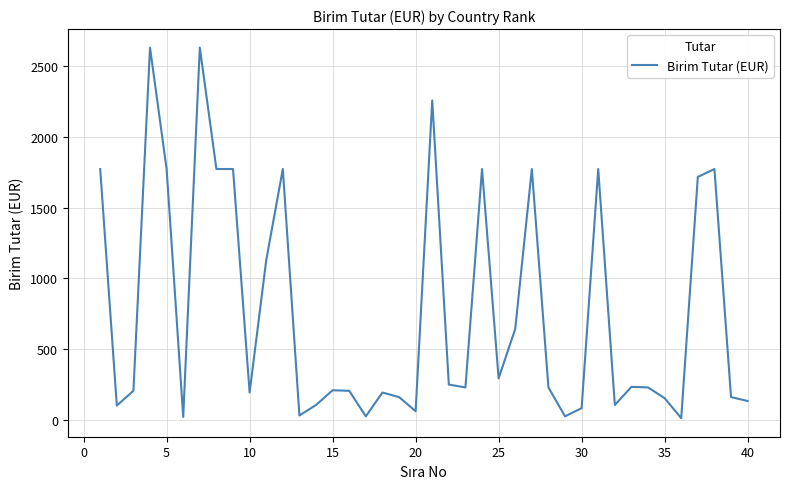

What is the maximum value shown in the chart?

2628